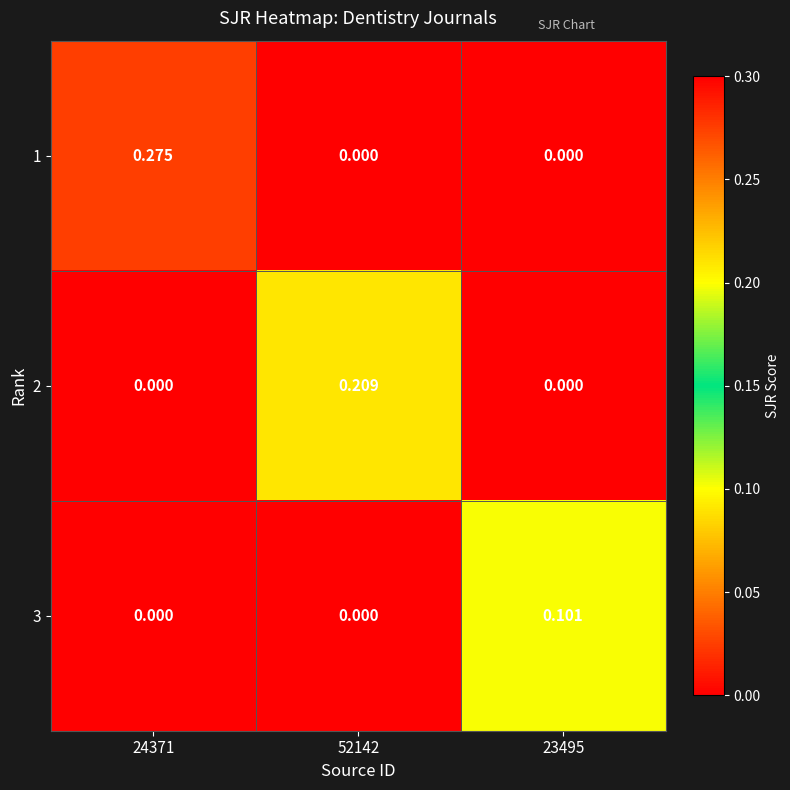

Is the value of 1 at 24371 greater than the value of 3 at 52142?

Yes